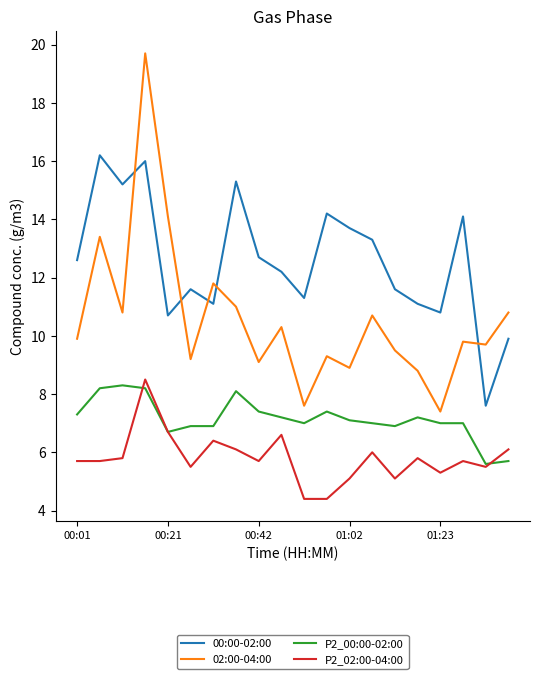

Which series has the widest spread of values?

02:00-04:00